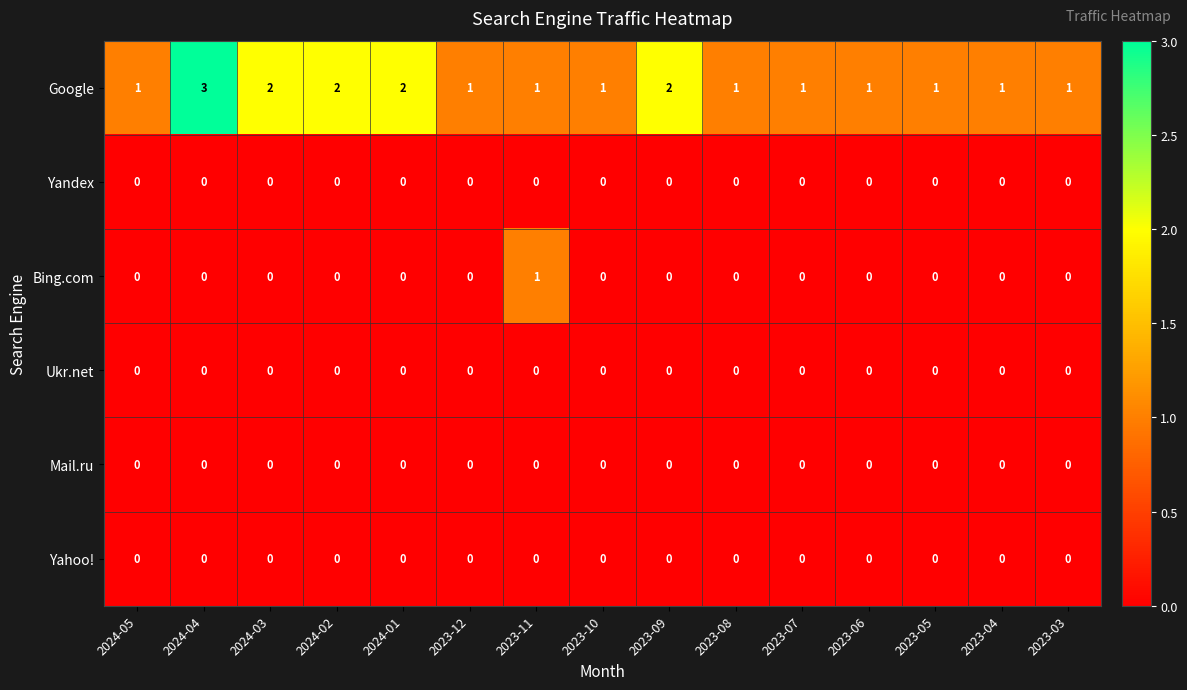

At which category does the chart reach its peak across all series?

2024-04